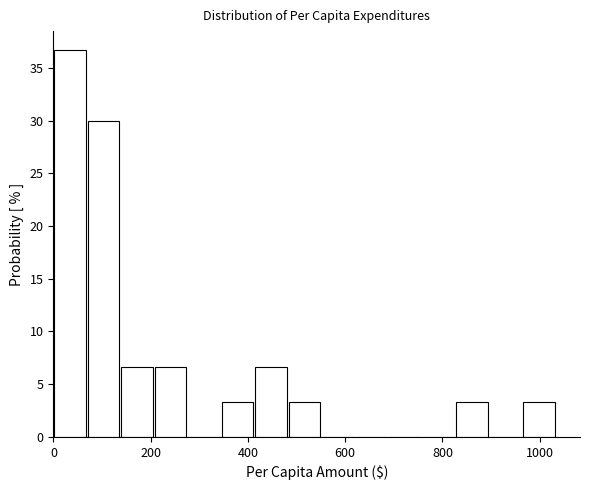

Read against the x-axis, roughly where is the centre of the tallest bar?

40